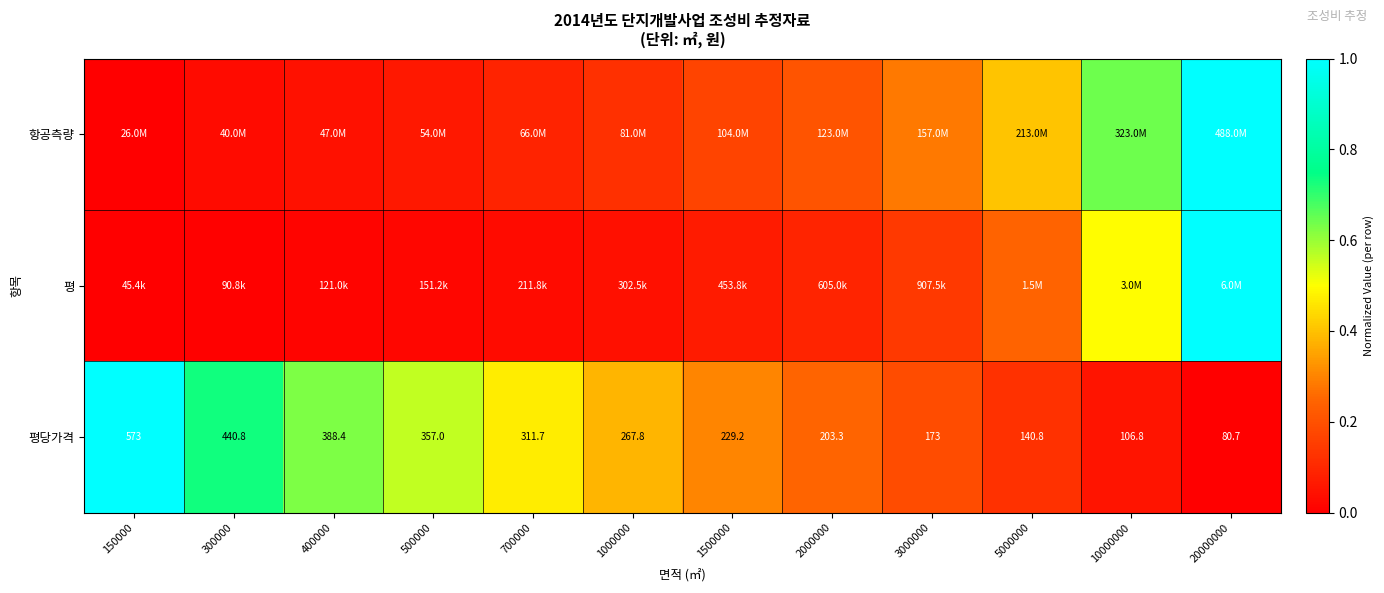

How many values in the 평당가격 series are below 267?

6